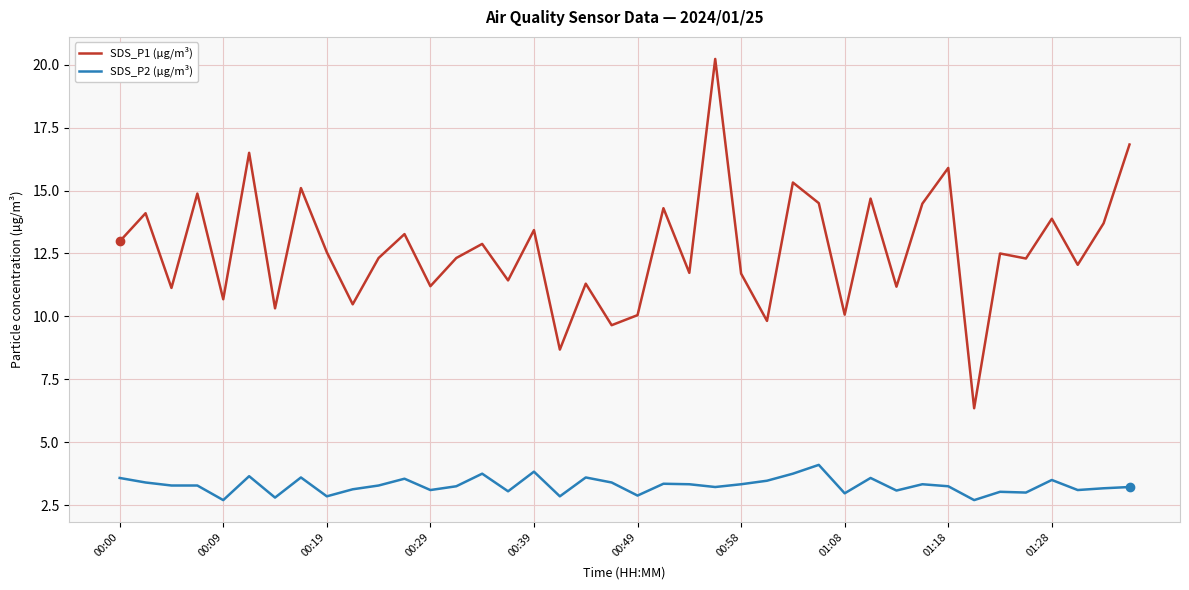

What is the difference between the maximum and minimum values in the SDS_P2 (µg/m³) series?

1.4